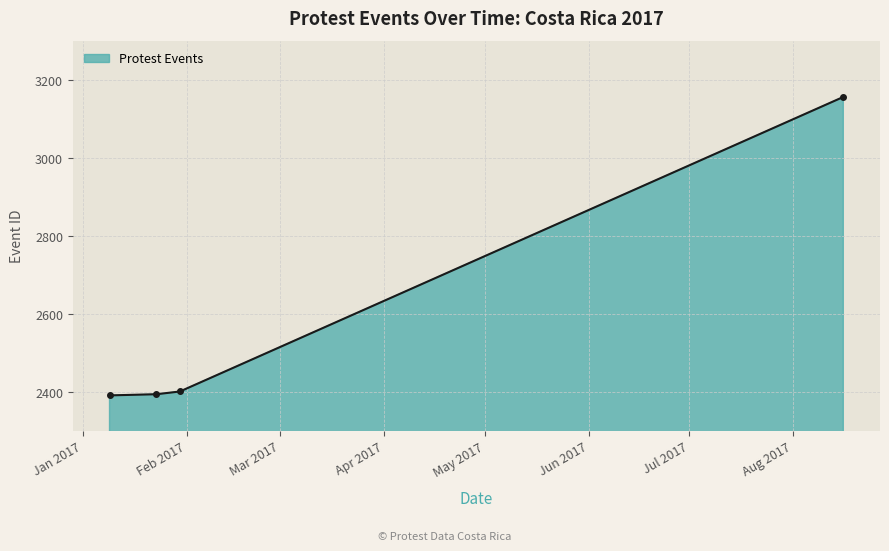

True or false: the data has more than 1 interior local peaks.

False